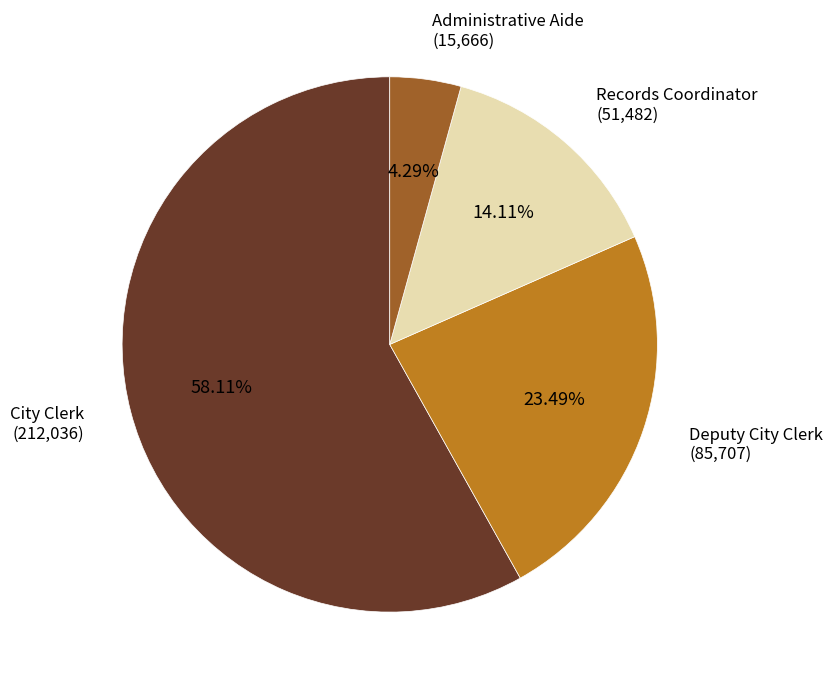

To the nearest percent, what is the difference between the largest and smallest slice percentages?

54%